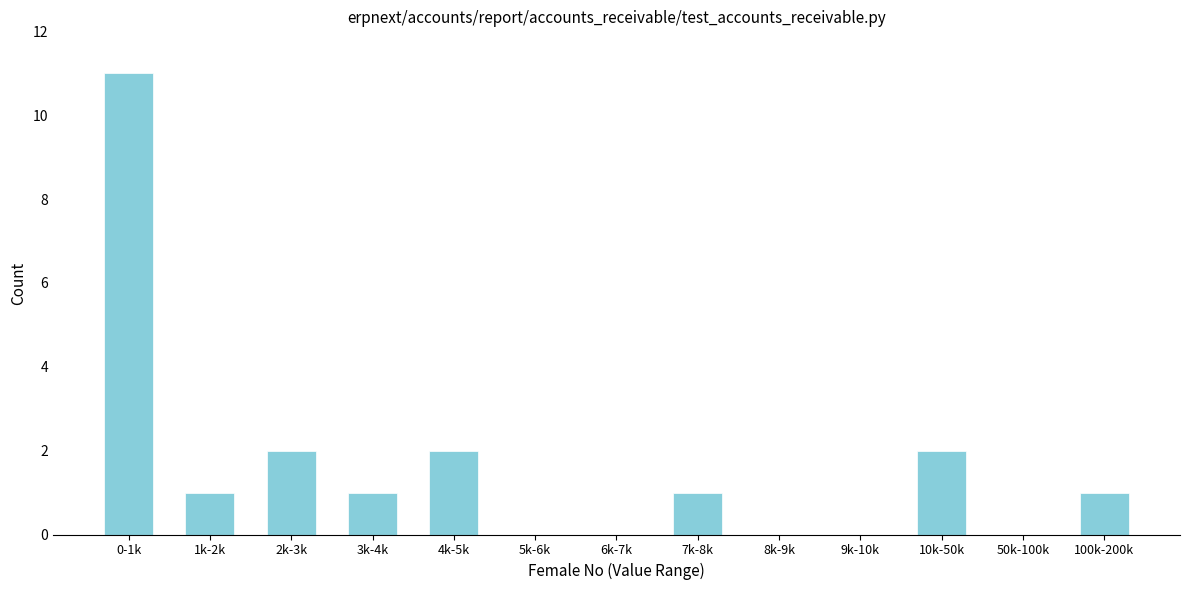

Reading left to right, extract all data points from this chart.

0-1k=11	1k-2k=1	2k-3k=2	3k-4k=1	4k-5k=2	5k-6k=0	6k-7k=0	7k-8k=1	8k-9k=0	9k-10k=0	10k-50k=2	50k-100k=0	100k-200k=1